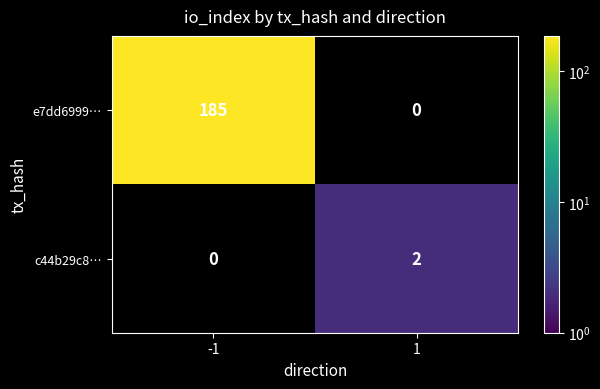

What is the spread (max minus min) of values at -1?

185